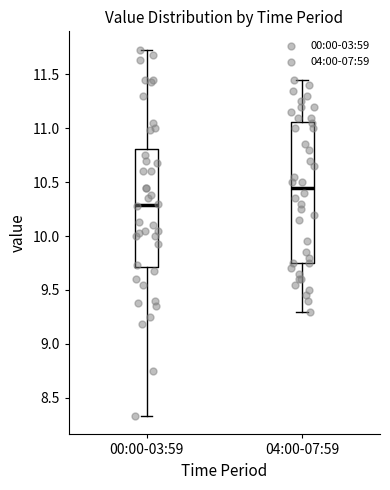

Which box's median line is the lowest?

00:00-03:59